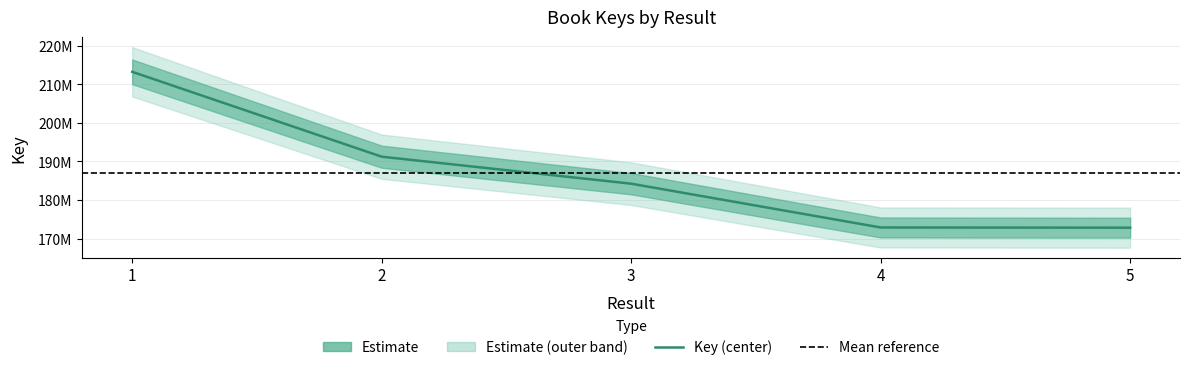

Does the chart have visible grid lines?

Yes